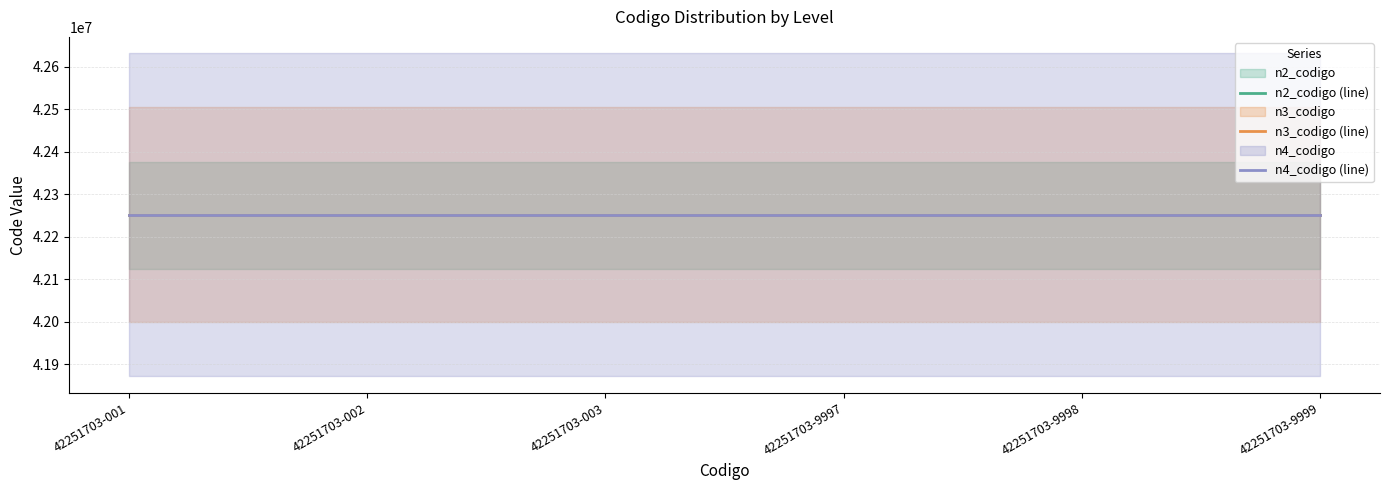

Between 42251703-002 and 42251703-9997, which series saw the biggest shift?

n2_codigo (line)